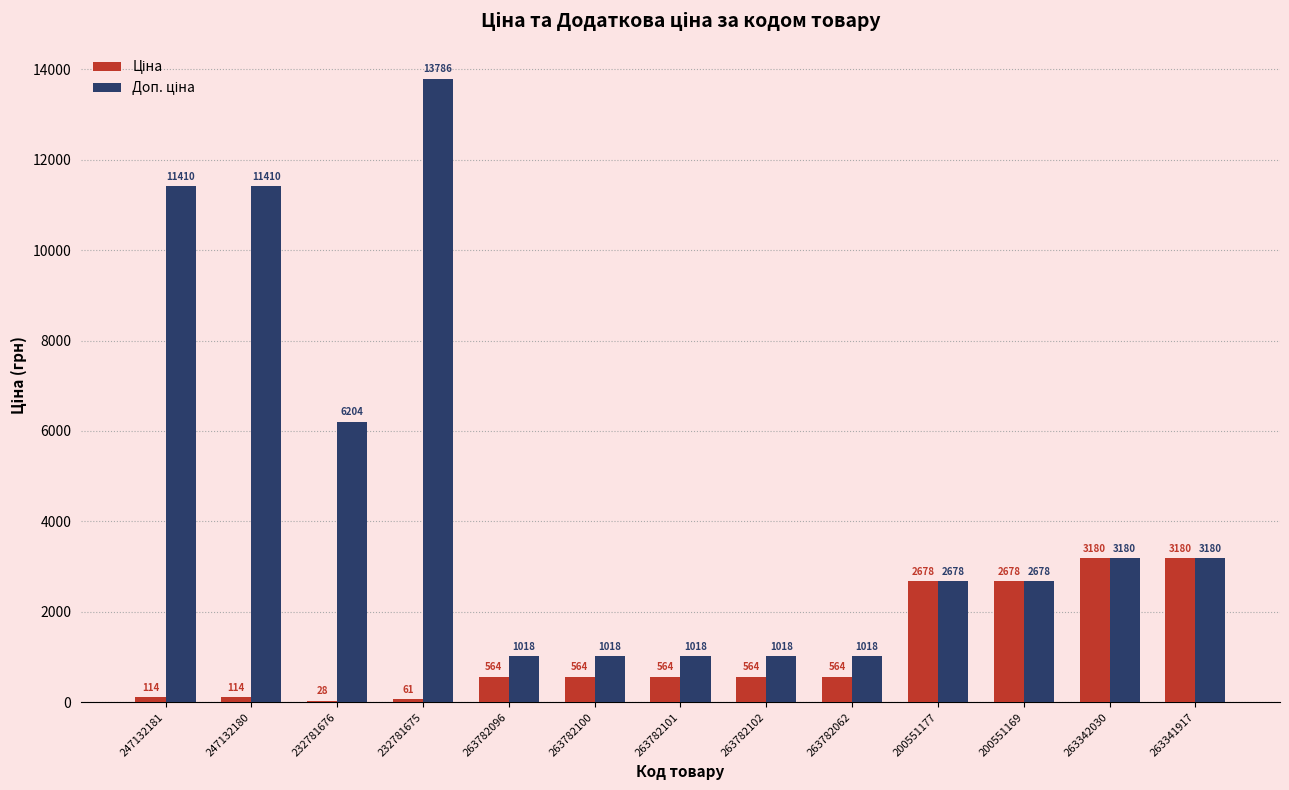

Which label corresponds to the largest value in the chart?

232781675